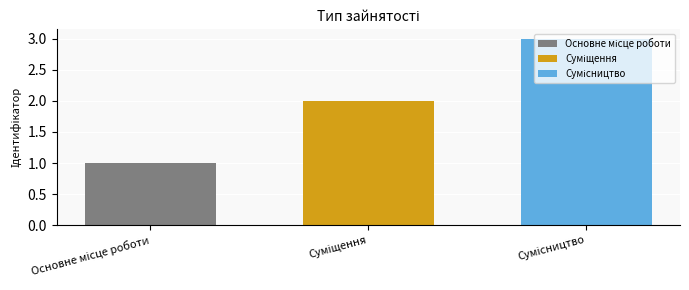

Are the bars grouped side by side (vs. stacked)?

Yes